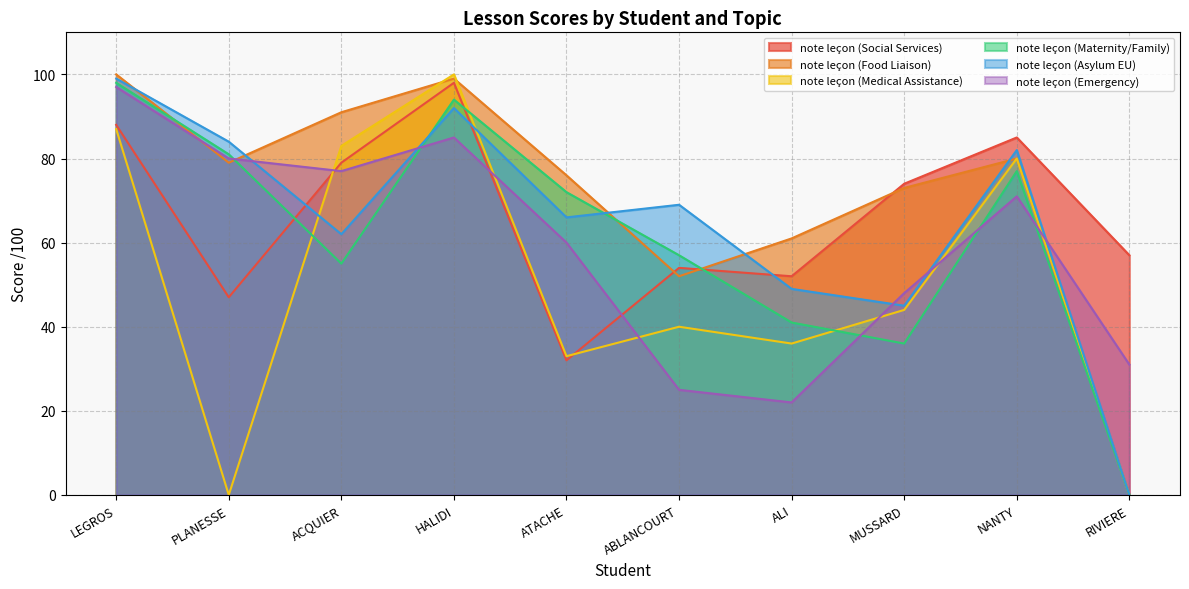

What is the total value across all series at RIVIERE?

88